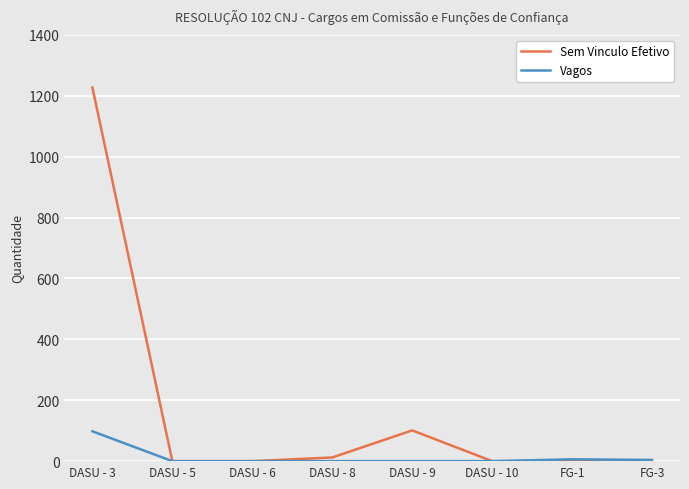

What are all the series names shown in the legend?

Sem Vinculo Efetivo, Vagos